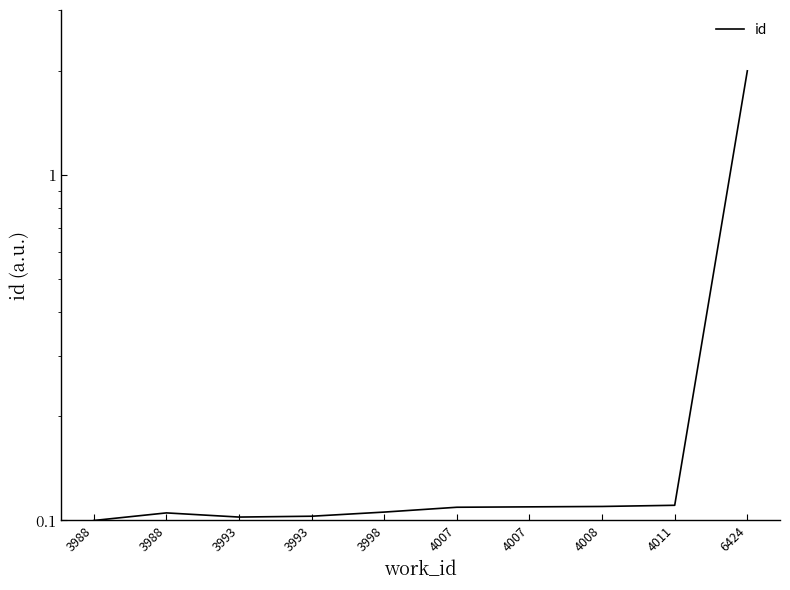

What is the maximum value shown in the chart?

2.0